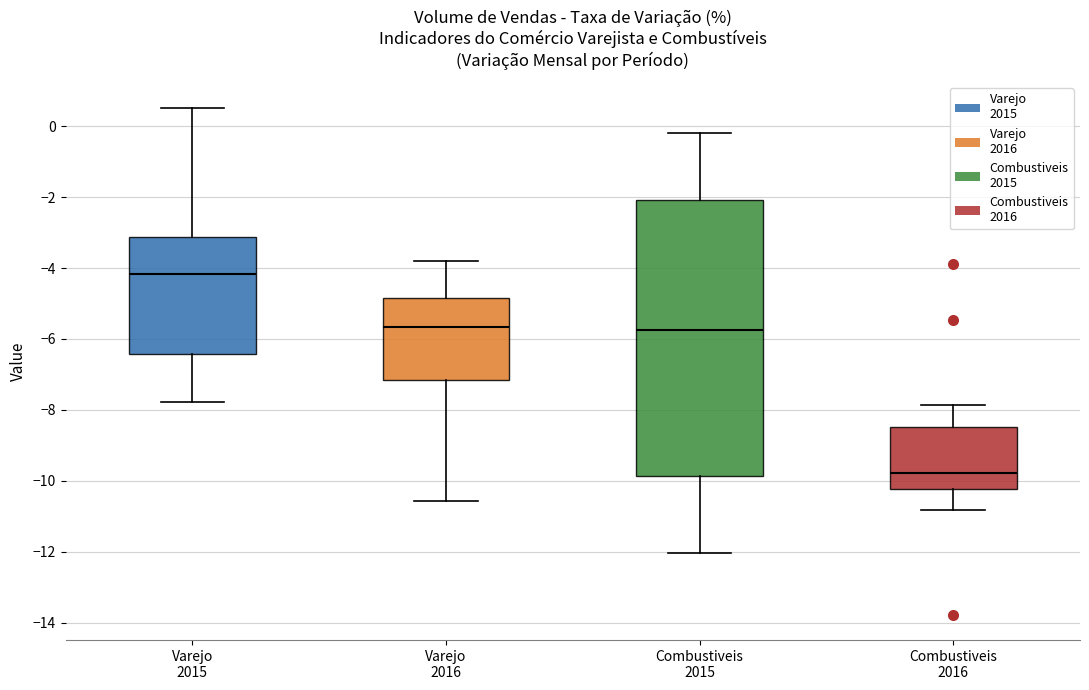

Reading left to right, read every box against the y-axis: the position of its median line, the range the box covers, and the ends of its whiskers. The values are not printed on the chart, so give them approximately, as read against the axis.

Varejo 2015: median -4.2, box -6.4 to -3.2, whiskers -7.8 to 0.6
Varejo 2016: median -5.6, box -7.2 to -4.8, whiskers -10.6 to -3.8
Combustiveis 2015: median -5.8, box -9.8 to -2.0, whiskers -12.0 to -0.2
Combustiveis 2016: median -9.8, box -10.2 to -8.4, whiskers -10.8 to -7.8